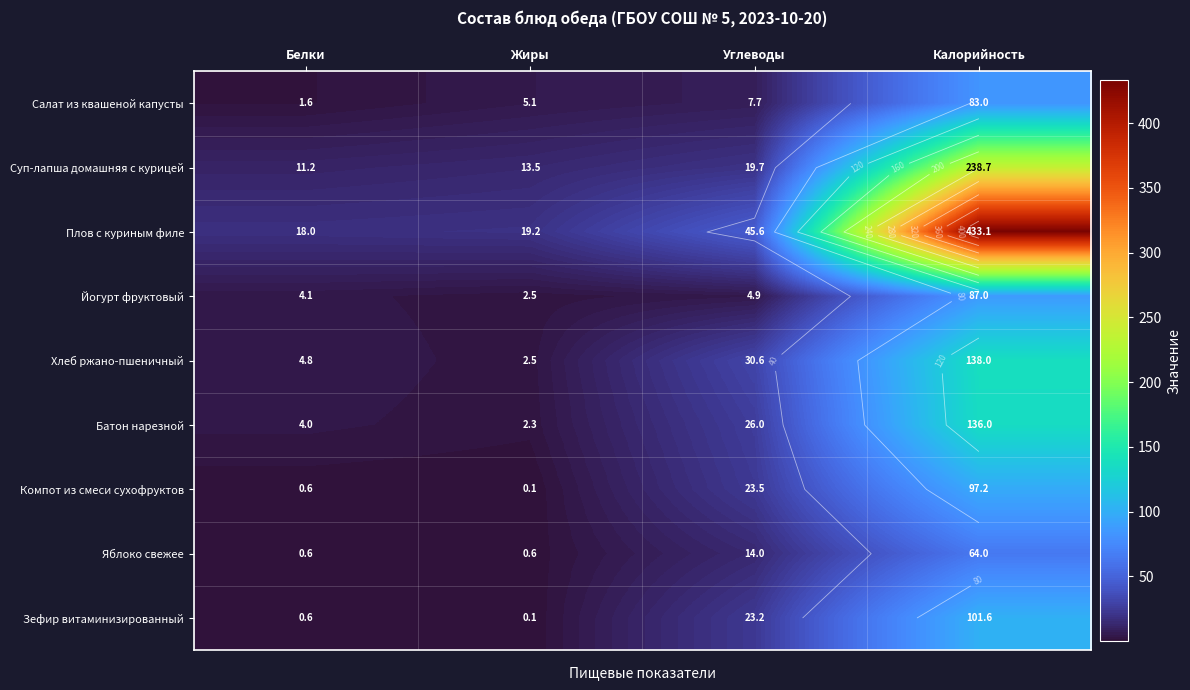

What is the sum of all Яблоко свежее values?

79.2